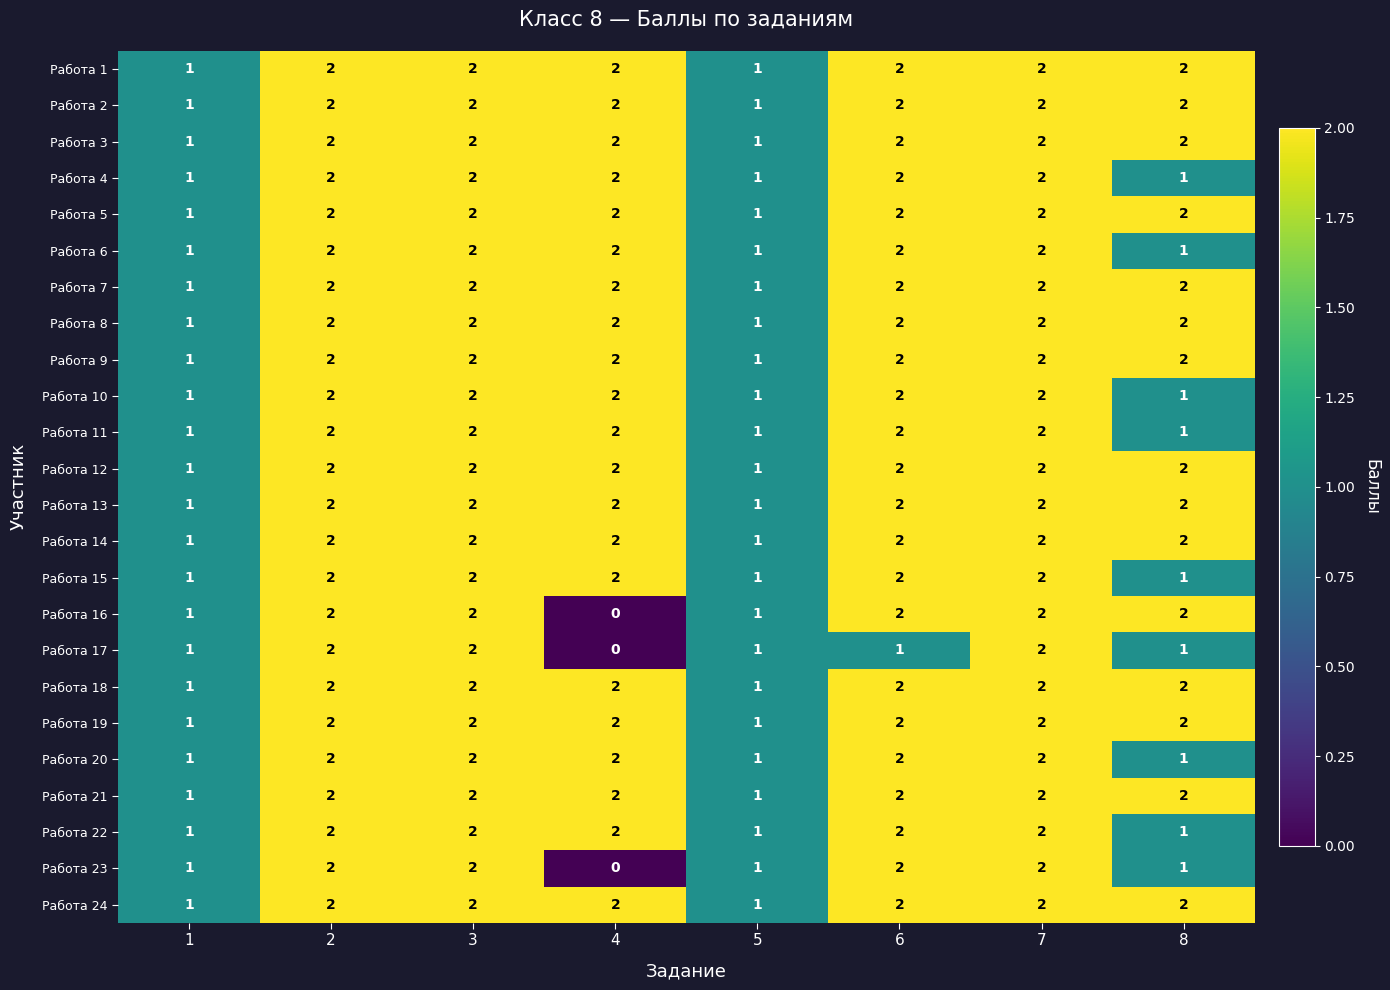

The value of Работа 18 at 8 is 3. True or false?

False